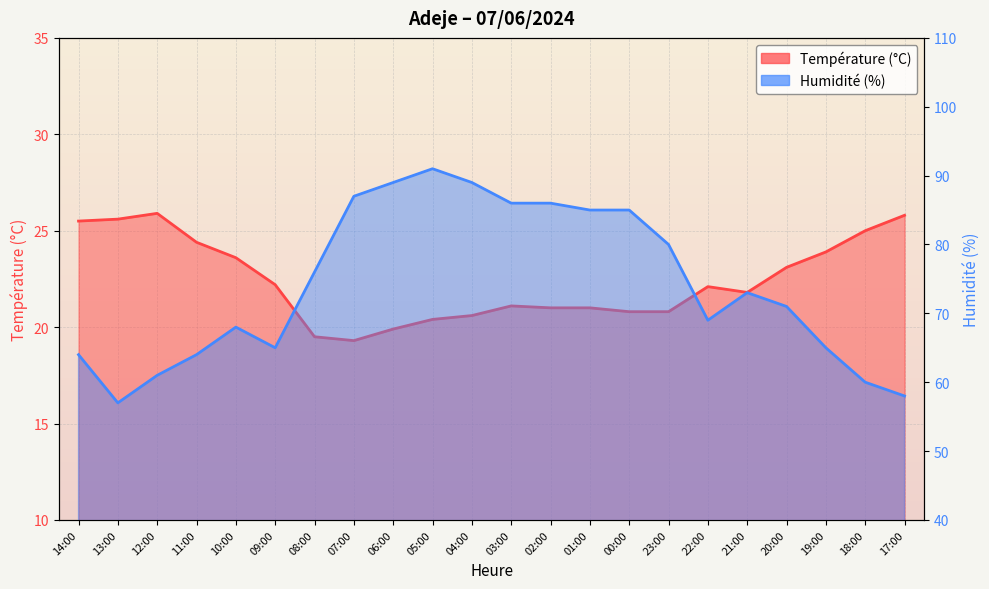

What is the maximum value for Température (°C)?

25.9